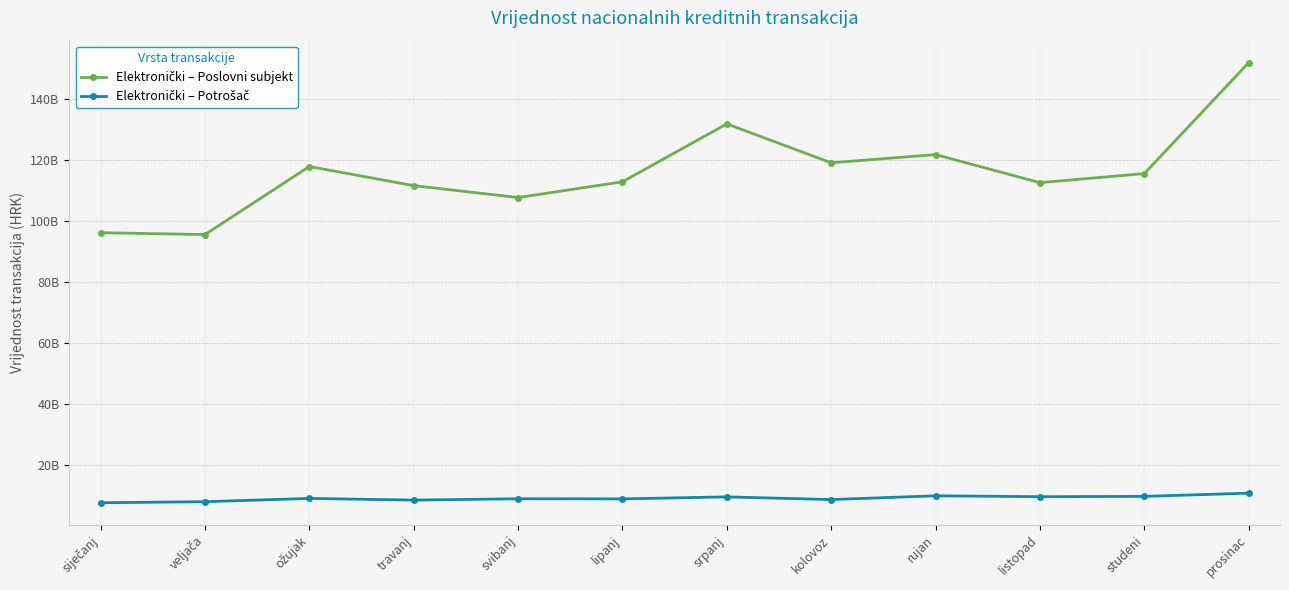

Does the chart have visible grid lines?

Yes